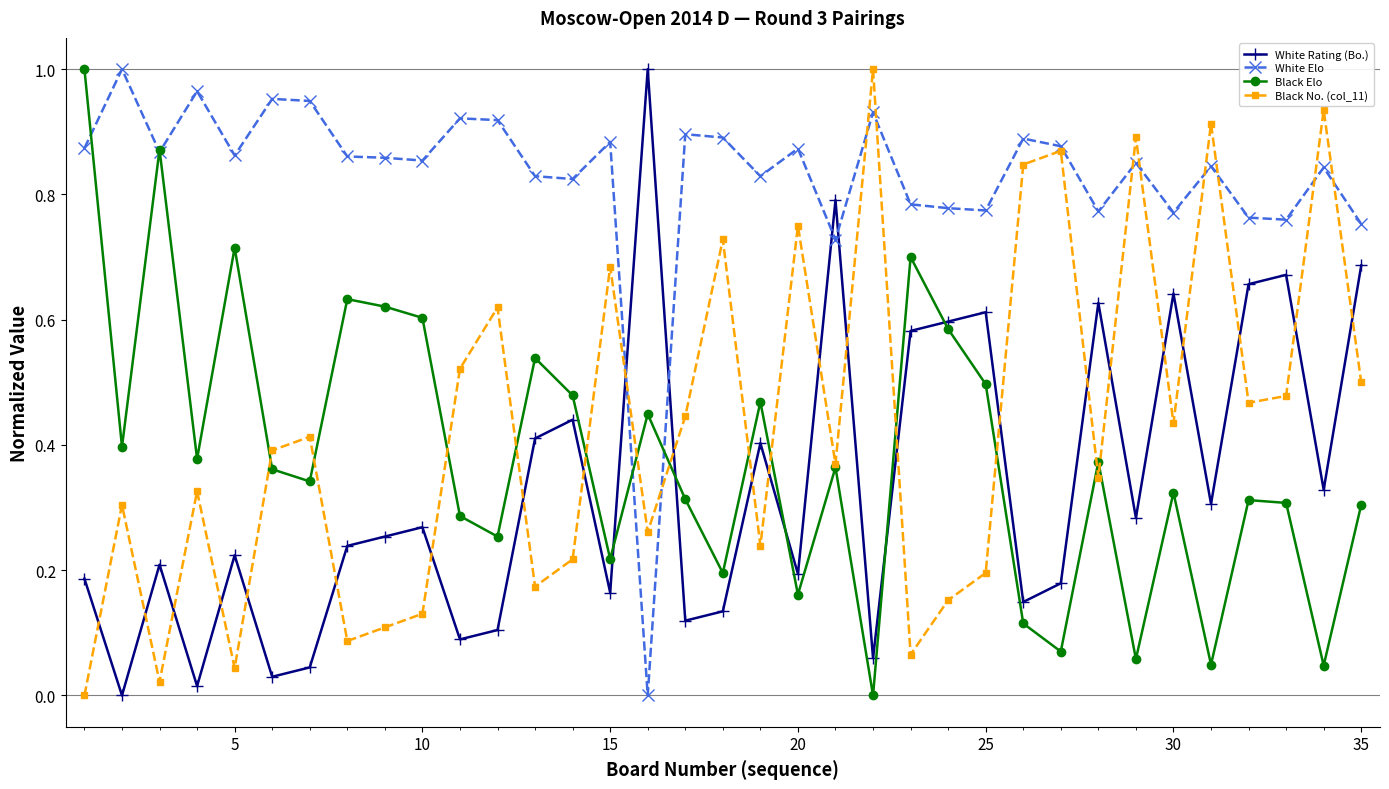

After their last crossing, which series has the higher values: Black Elo or White Rating (Bo.)?

White Rating (Bo.)